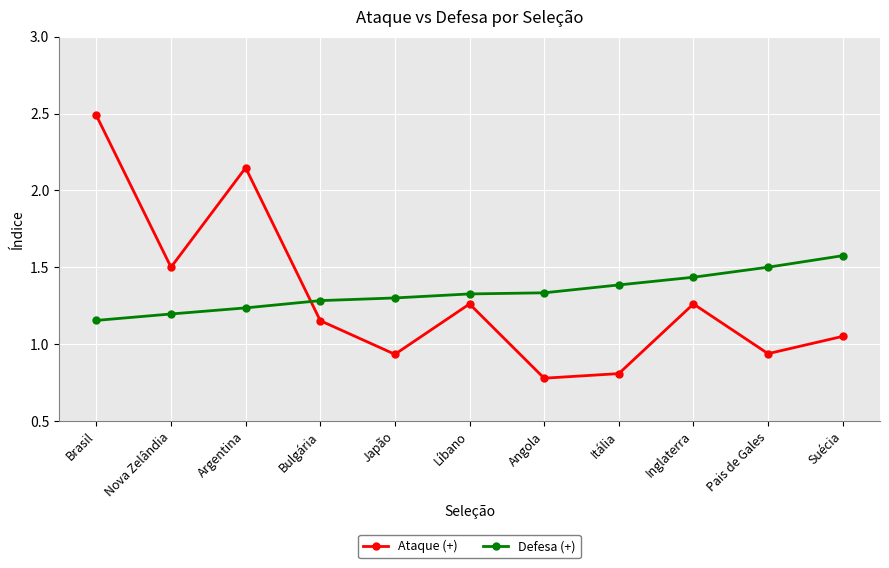

How many intersections are there between Defesa (+) and Ataque (+)?

1